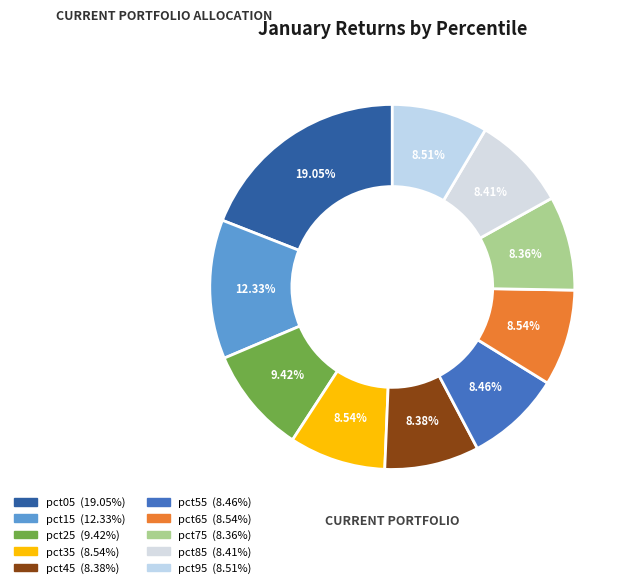

Is there any slice that represents more than half of the pie?

No